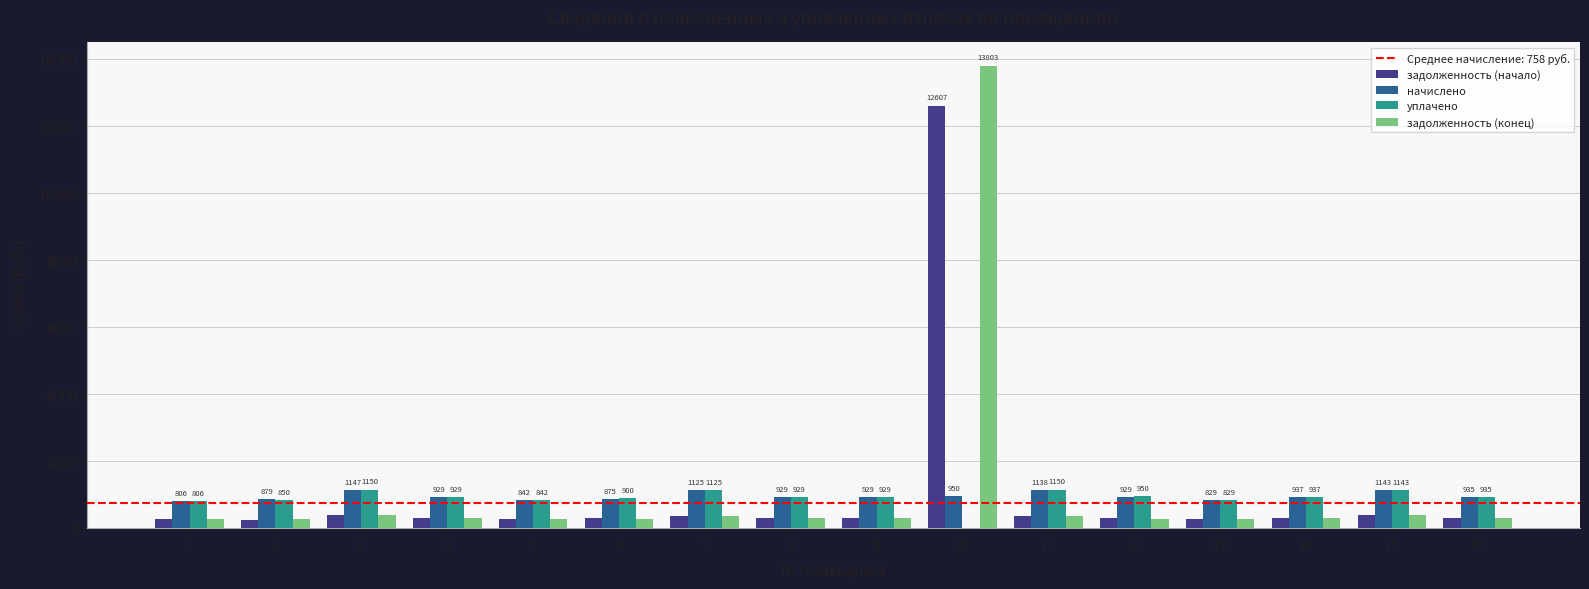

Which series changed the most between 3 and 8?

уплачено